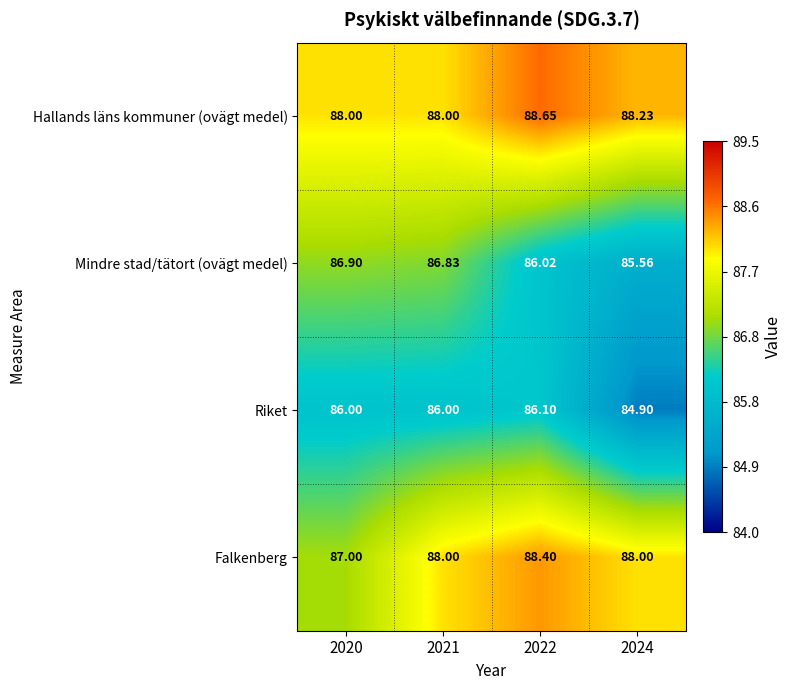

Rank the series at 2020 from lowest to highest value.

Riket, Mindre stad/tätort (ovägt medel), Falkenberg, Hallands läns kommuner (ovägt medel)